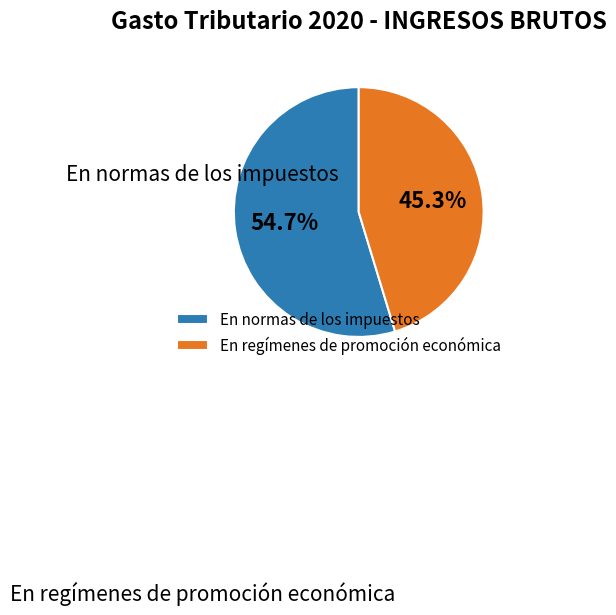

To the nearest percent, what is the combined percentage of En regímenes de promoción económica and En normas de los impuestos?

100%